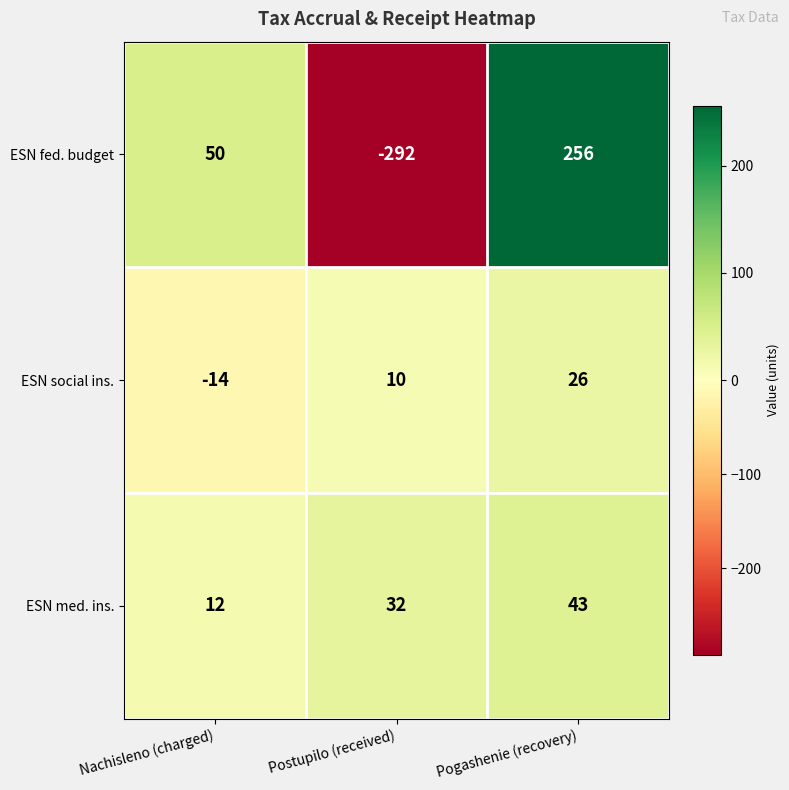

True or false: ESN med. ins. has a value of 12 at Nachisleno (charged).

True